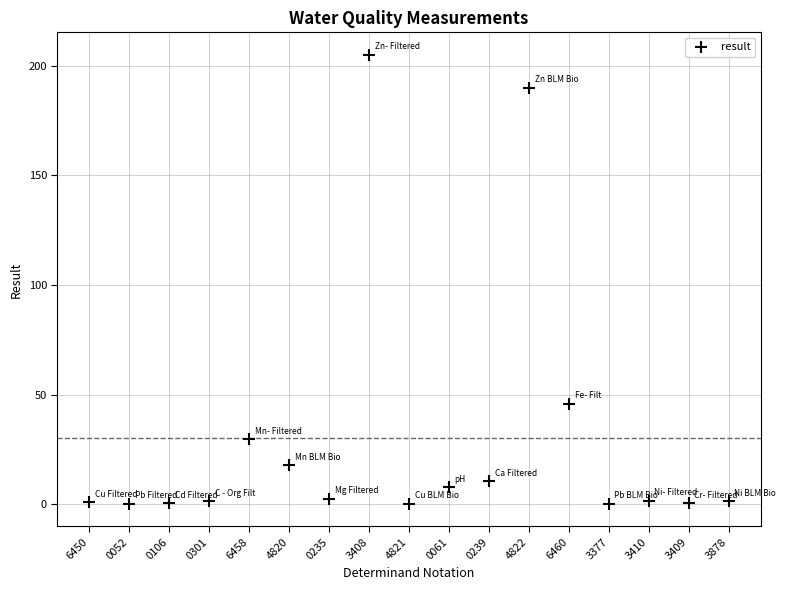

What is the range of Y values (max minus min)?

204.8